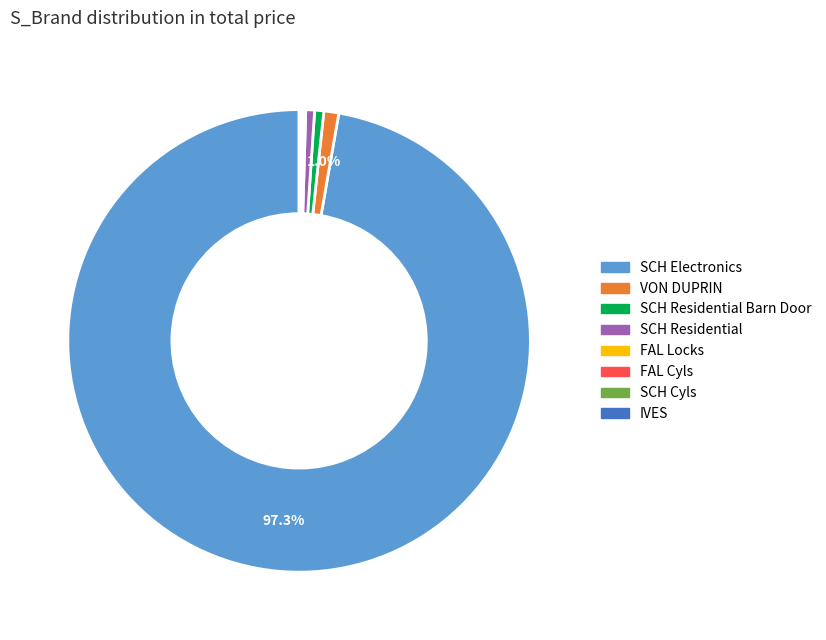

The SCH Residential slice represents 11% of the pie. True or false?

False